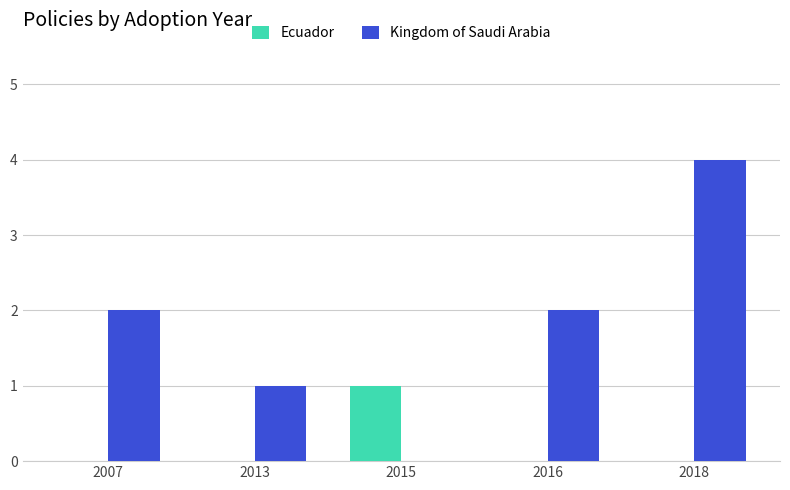

Which category has the highest value in the Kingdom of Saudi Arabia series?

2018